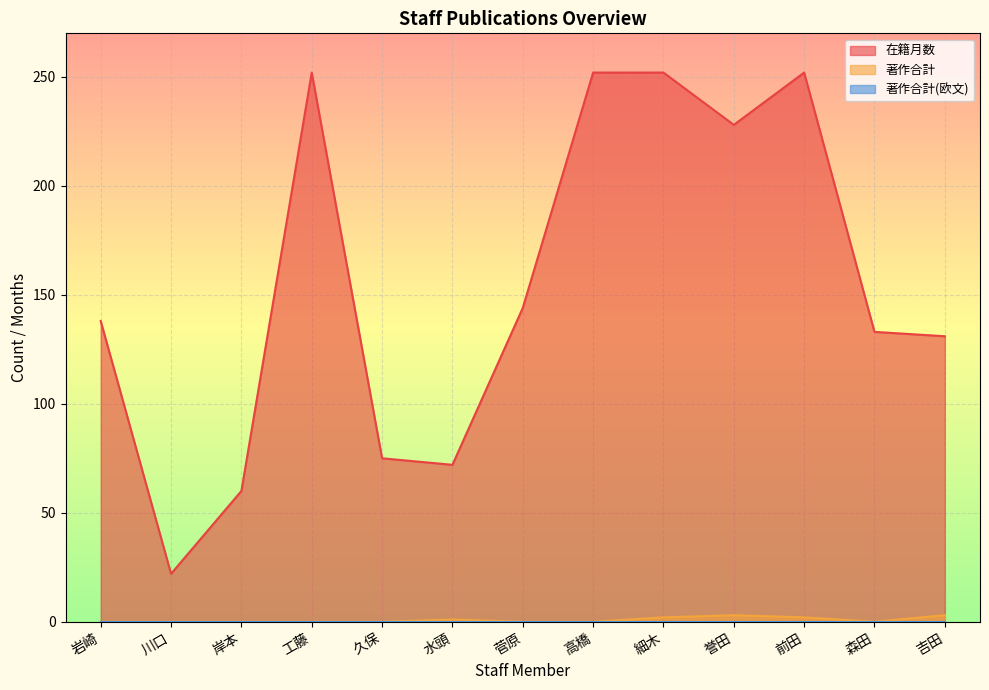

What is the label of the 5th point from the right?

細木